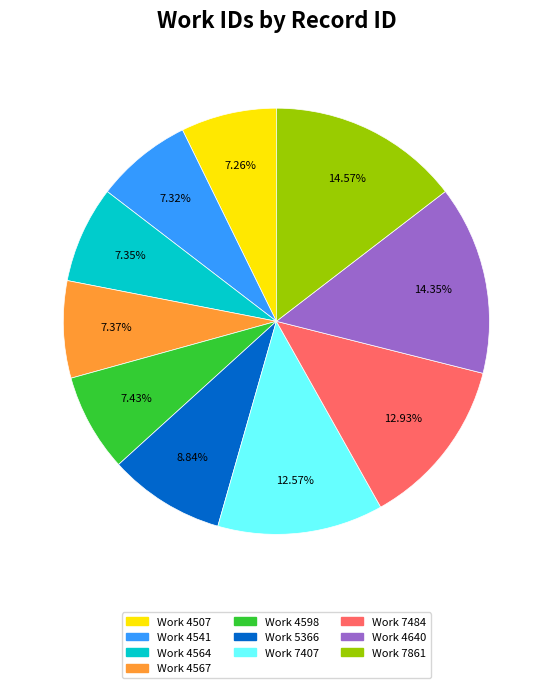

Does any single category account for the majority?

No